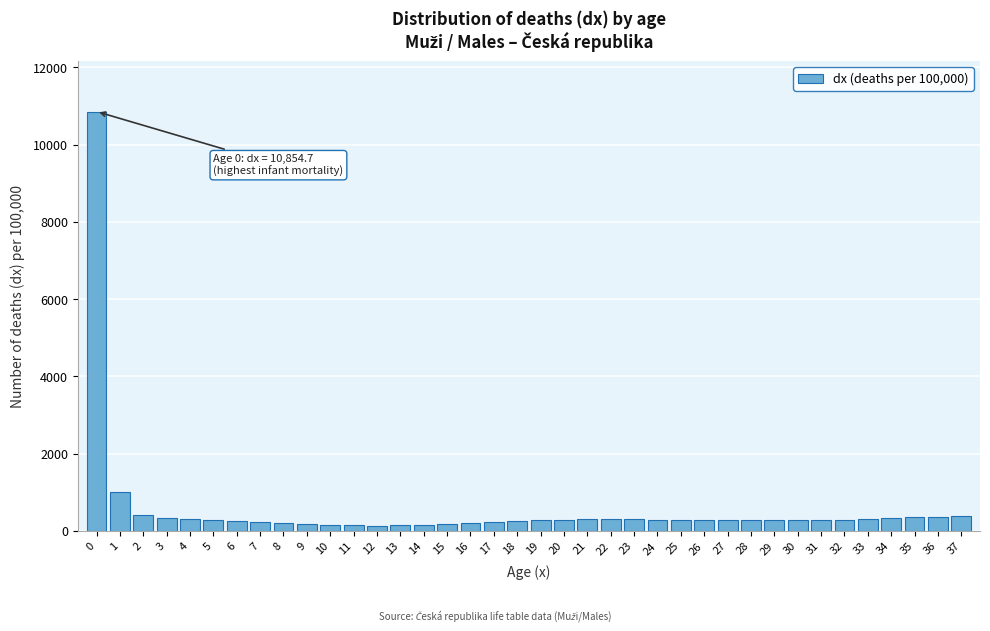

What is the average value?

564.0